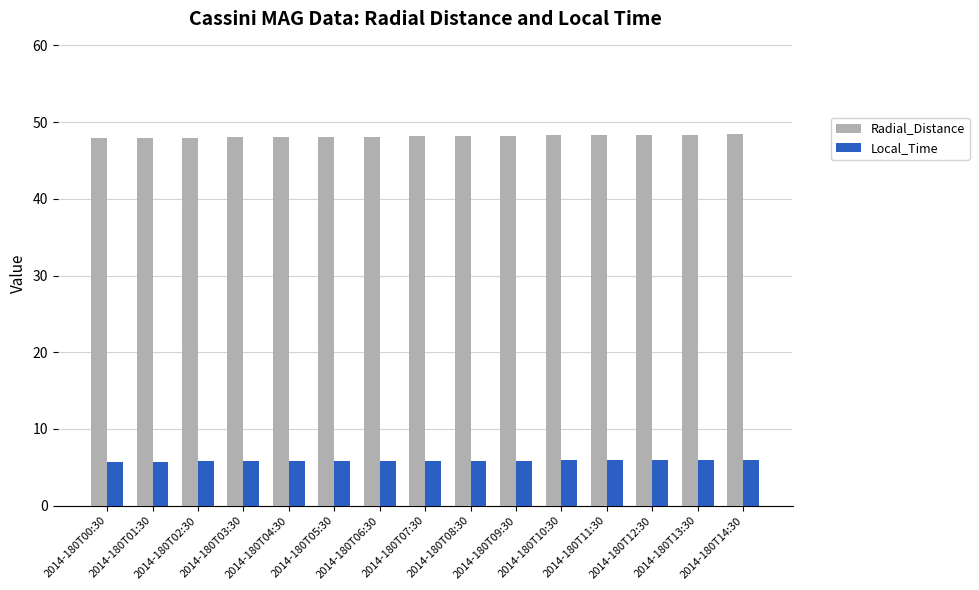

What is the label of the 15th bar from the right?

2014-180T00:30